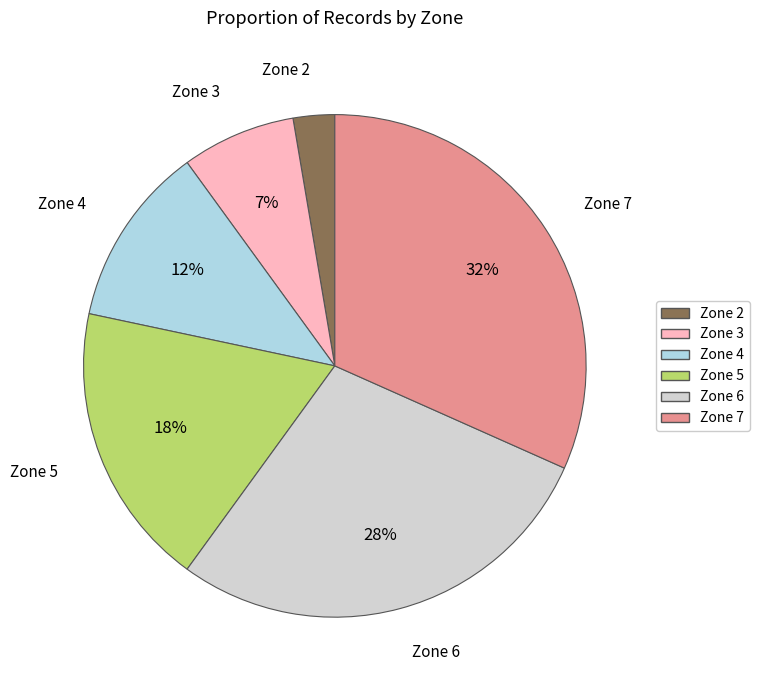

Count the number of slices in the pie.

6